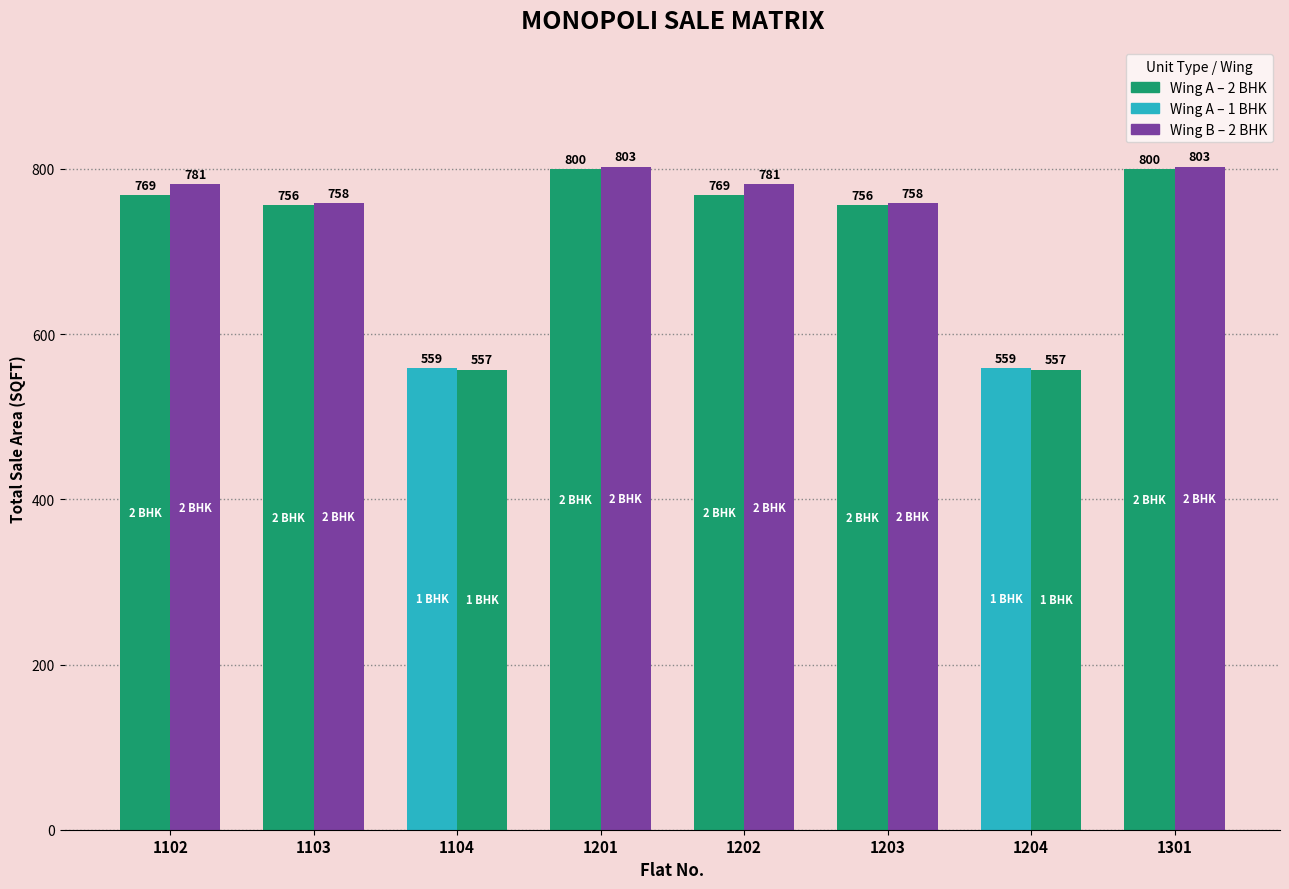

List the labels in order of Wing A - Total Sale Area (SQFT) value, largest first.

1201, 1301, 1102, 1202, 1103, 1203, 1104, 1204